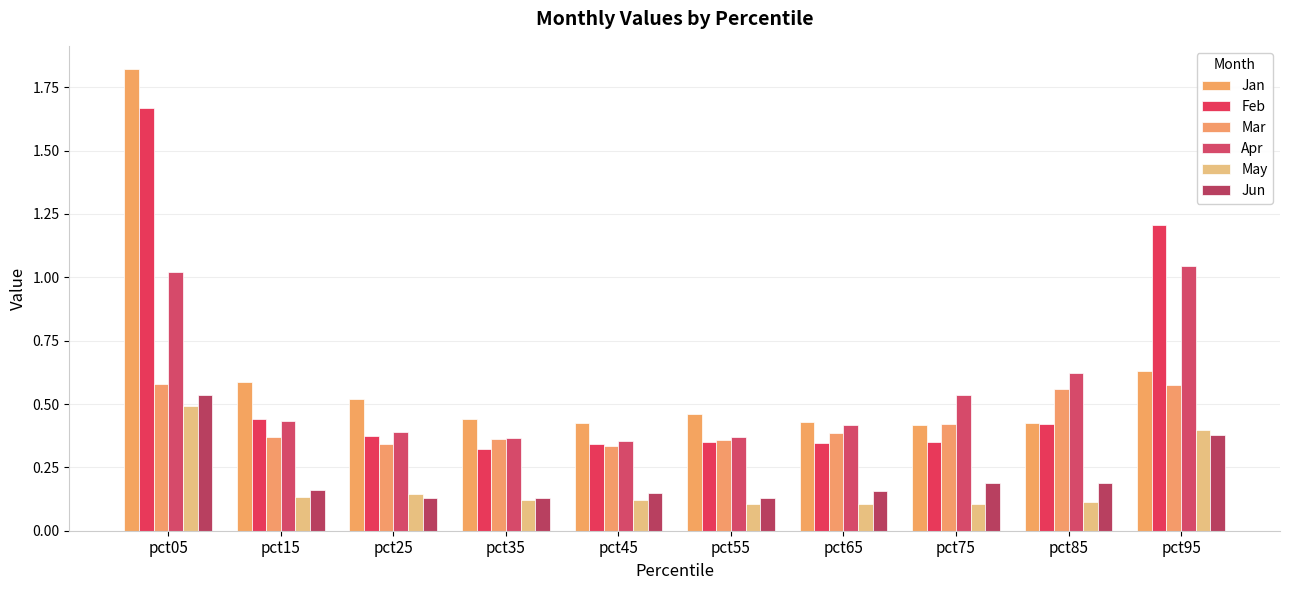

How many bars are there in each group?

6